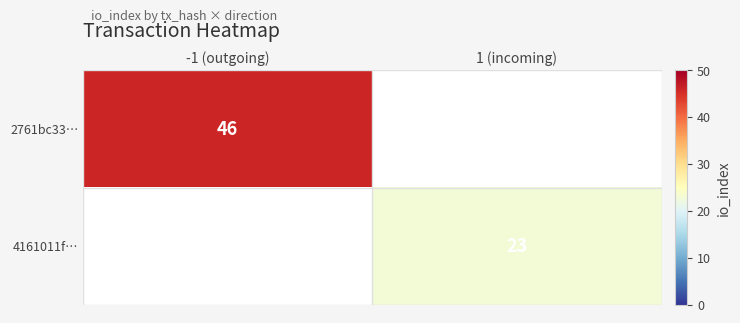

The 2761bc33… series shows 69 at -1 (outgoing). True or false?

False